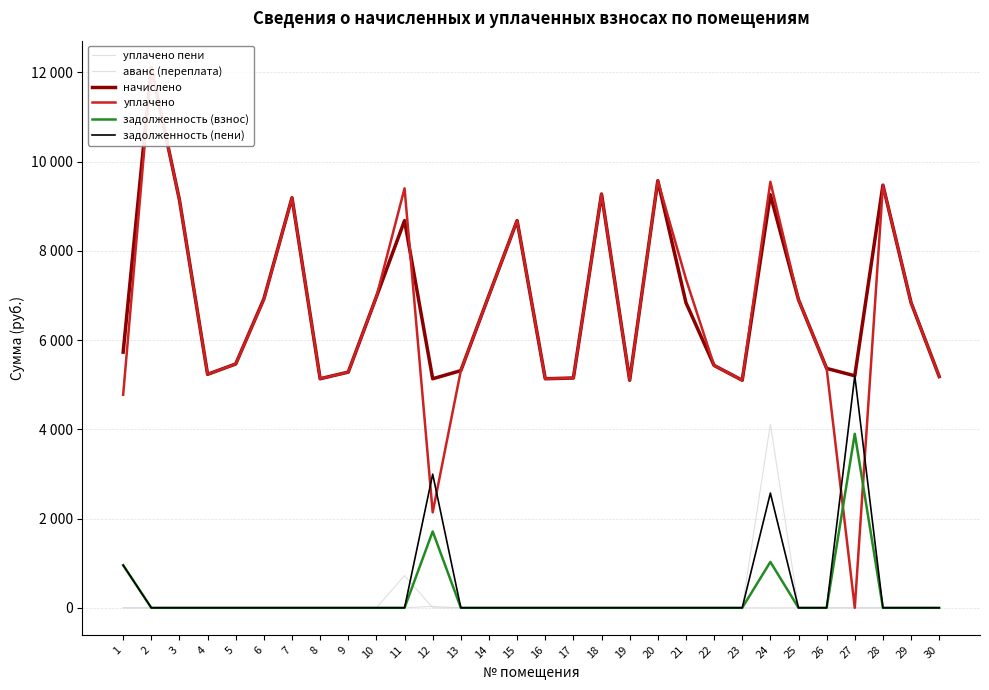

Does the chart display data point markers on the line(s)?

No